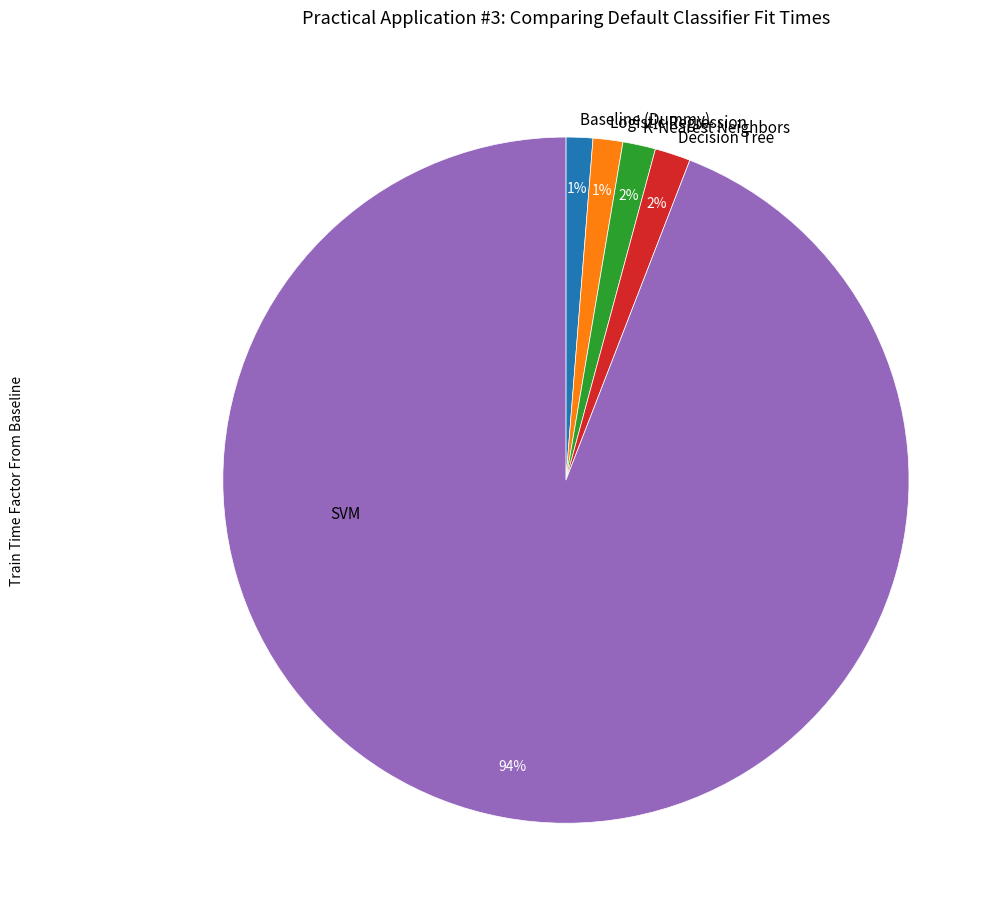

To the nearest percent, what portion does Logistic Regression represent?

1%